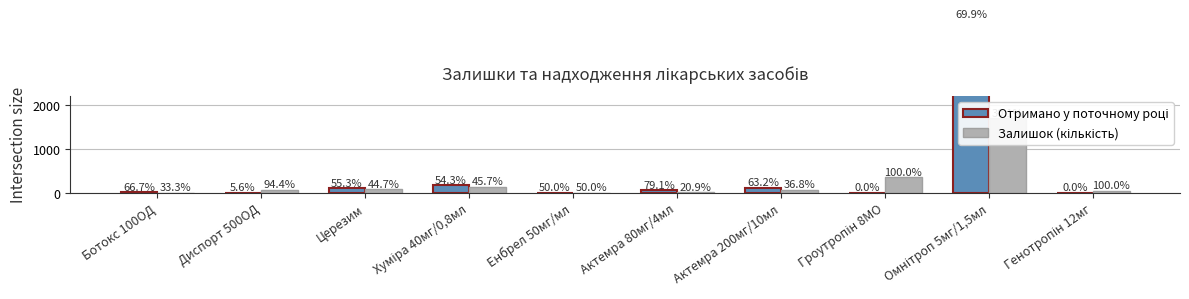

At which label does Отримано у поточному році first exceed 53?

Церезим